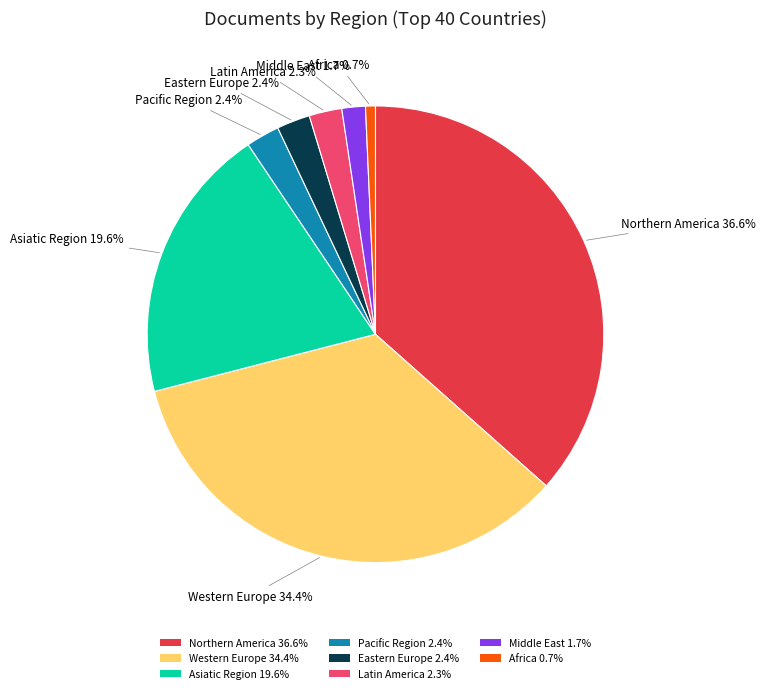

How many segments does this pie chart have?

8